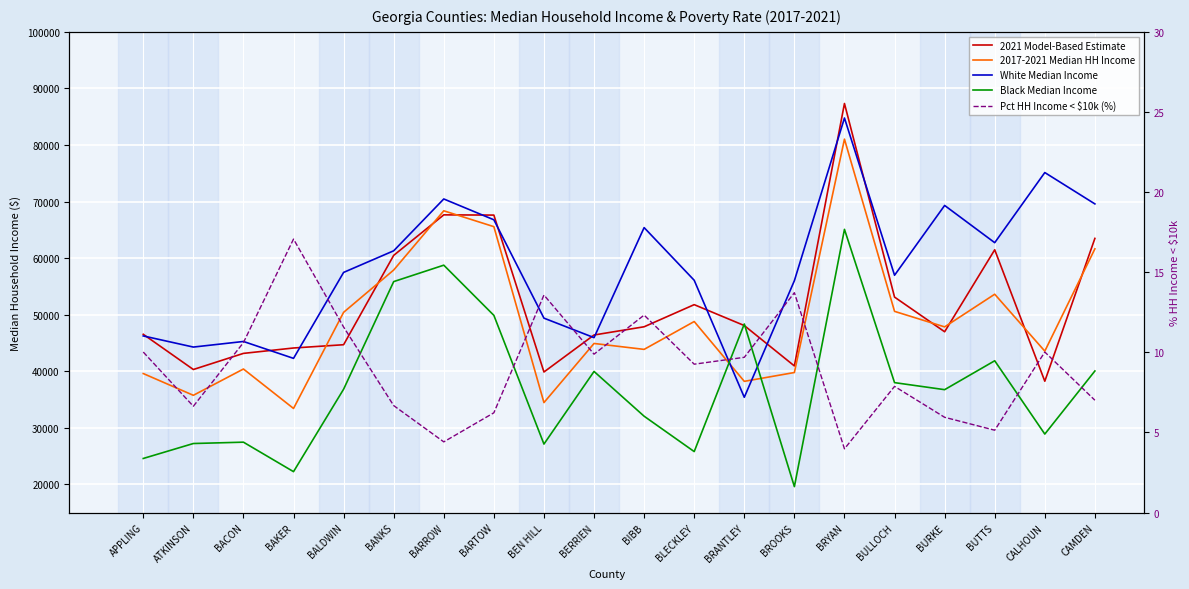

What is the label of the 7th point from the left?

BARROW